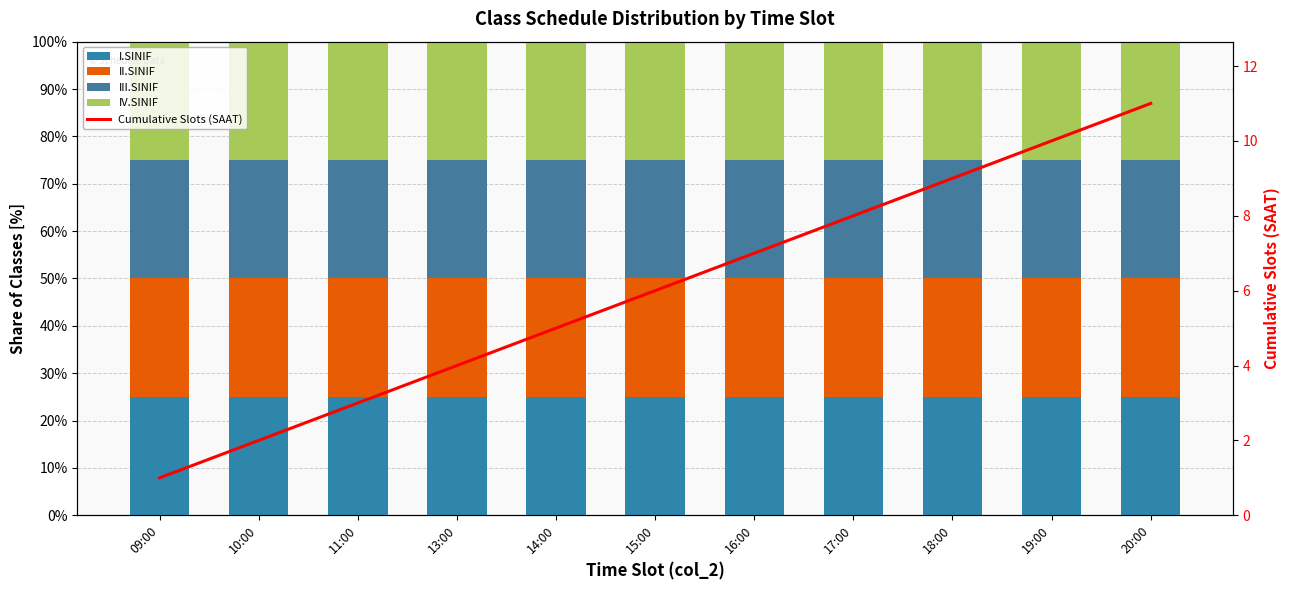

What is the total value across all series at 17:00?

108